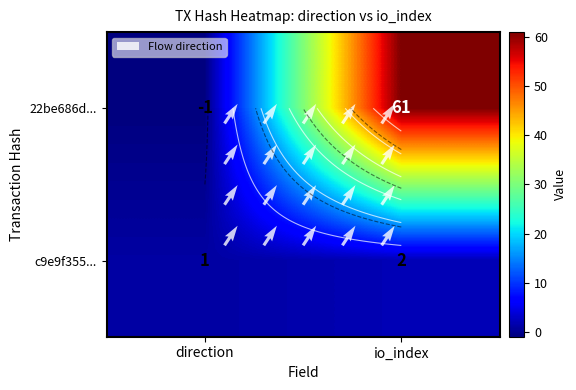

True or false: c9e9f3556160d9bf2f367bbfe42963f4416efbd has a value of 1 at 0.

True